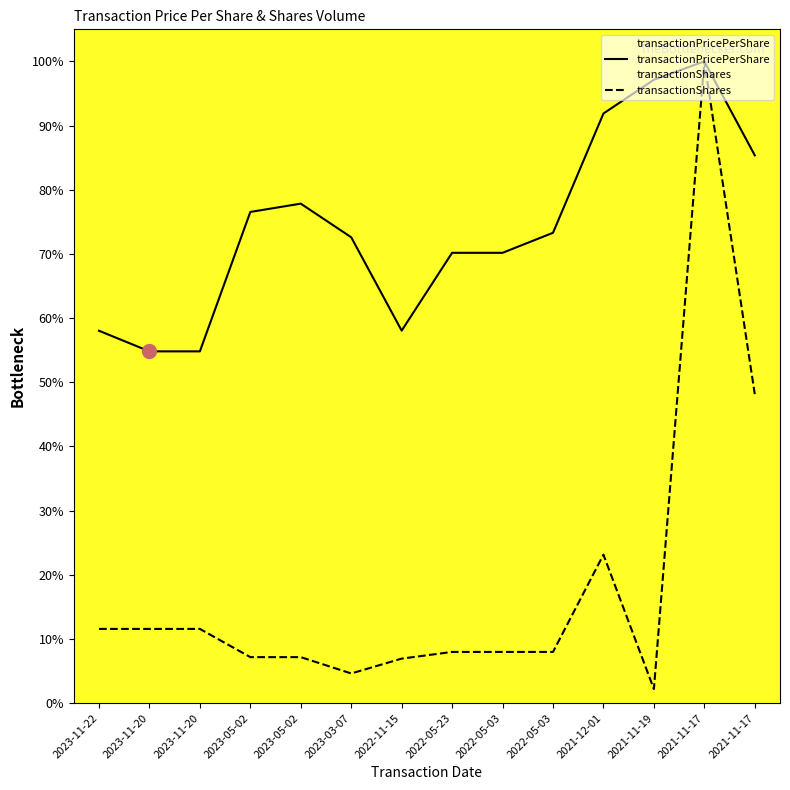

Rank the series by their average value, from lowest to highest.

transactionShares, transactionPricePerShare